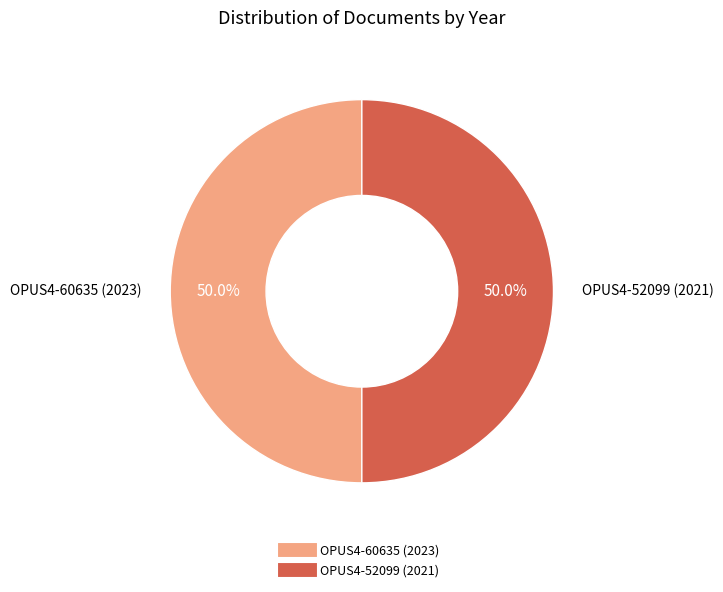

Count the number of slices in the pie.

2